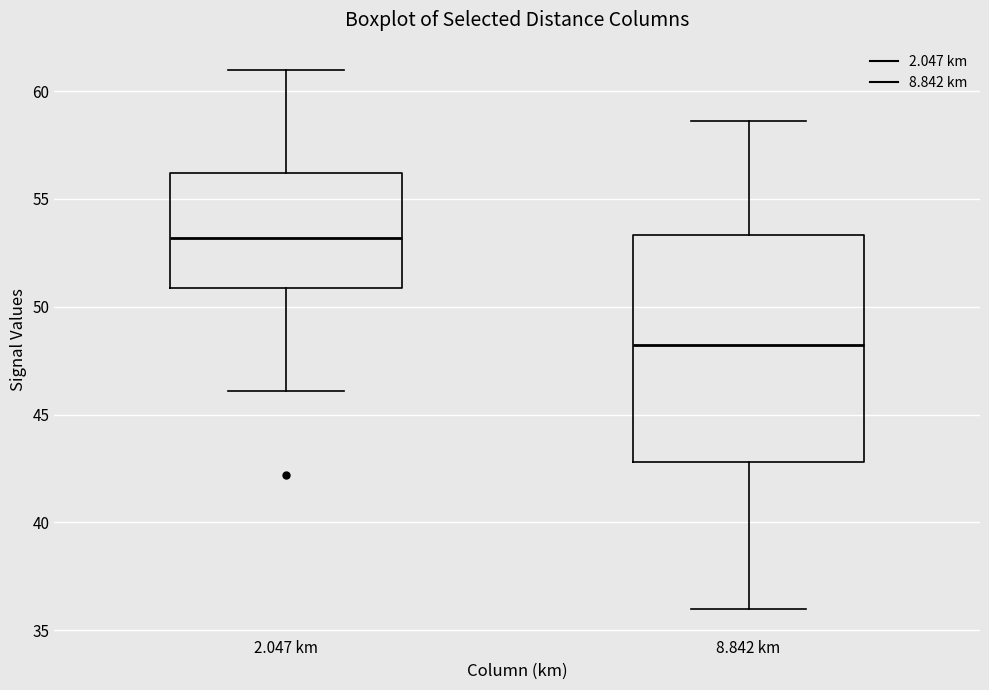

Where is the upper edge of the box for 2.047 km on the y-axis? The values are not printed on the chart, so give them approximately, as read against the axis.

56.0